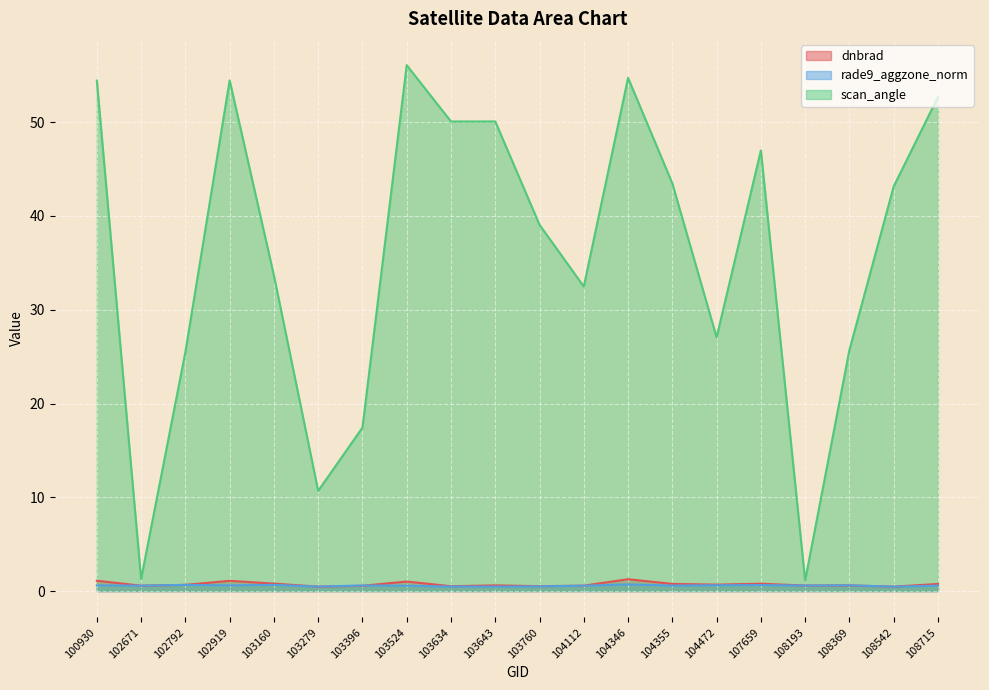

What is the difference between the scan_angle values at 100930 and 108542?

11.3